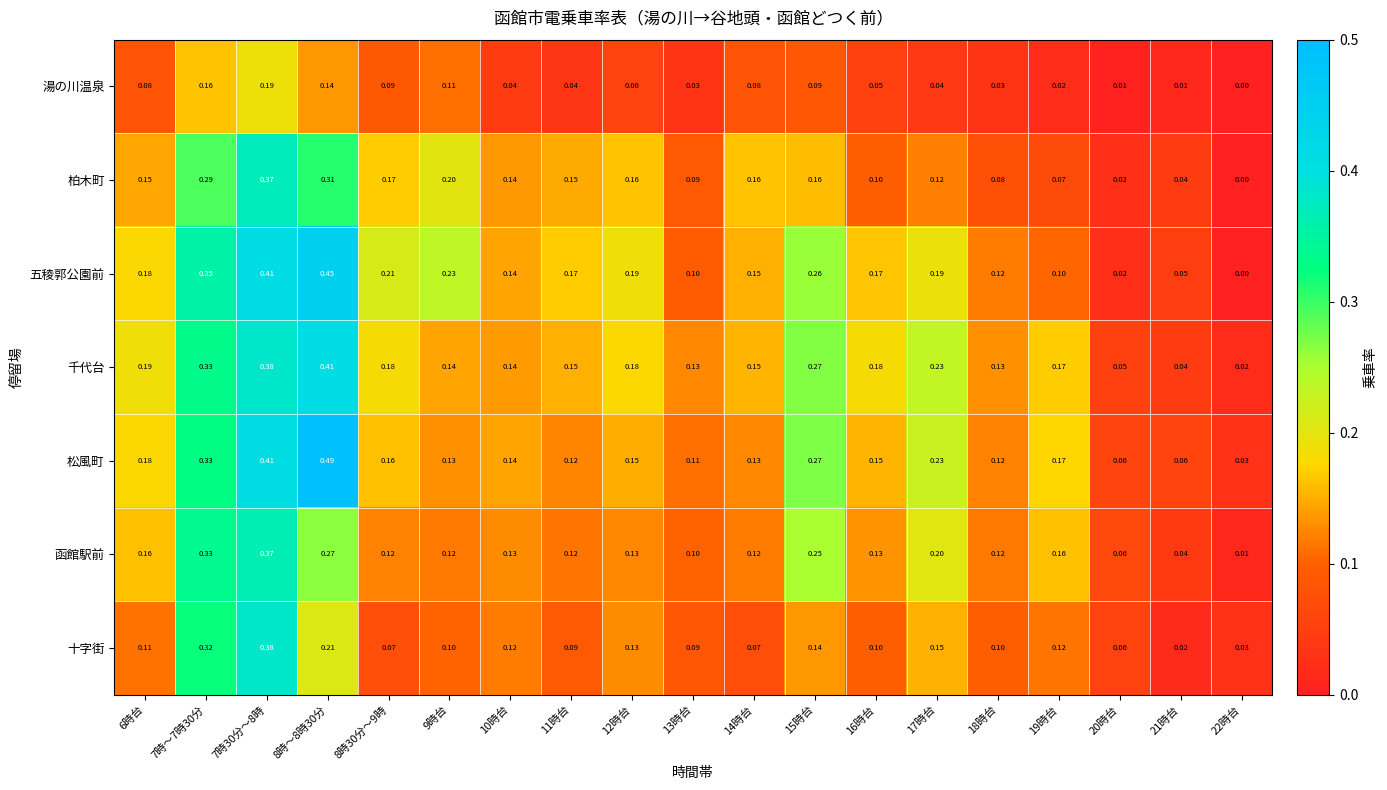

How many positive values does the 五稜郭公園前 series have?

18